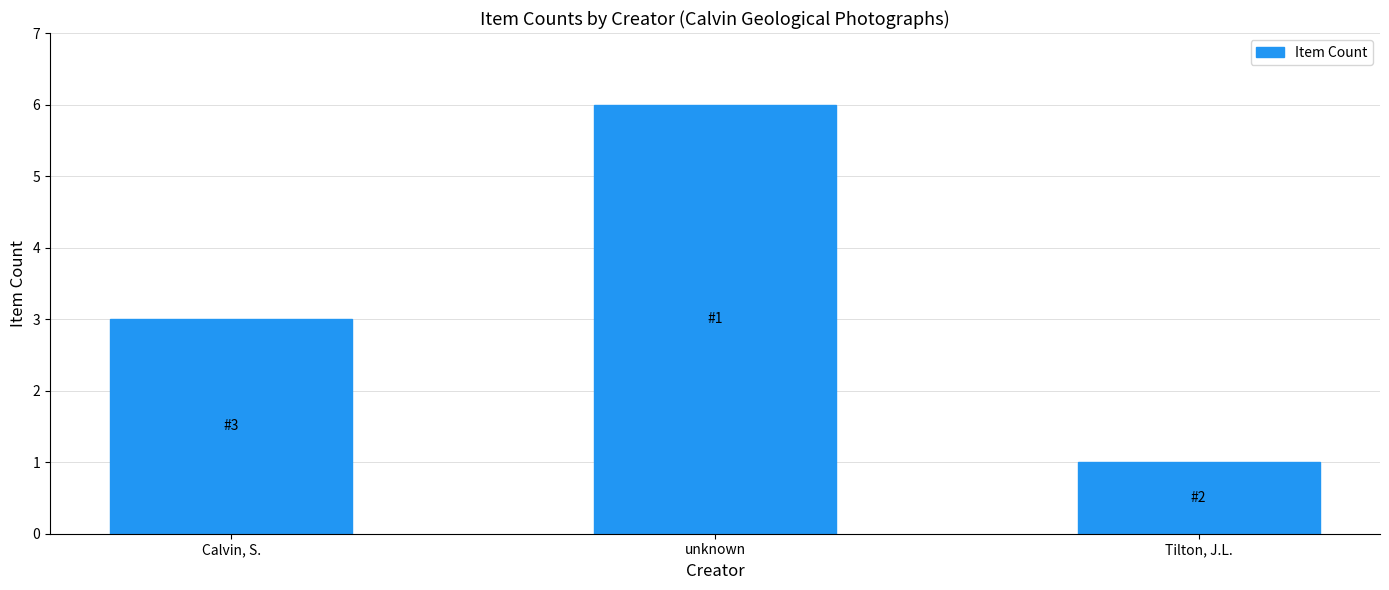

Where is the data nearest to the value 3?

Calvin, S.